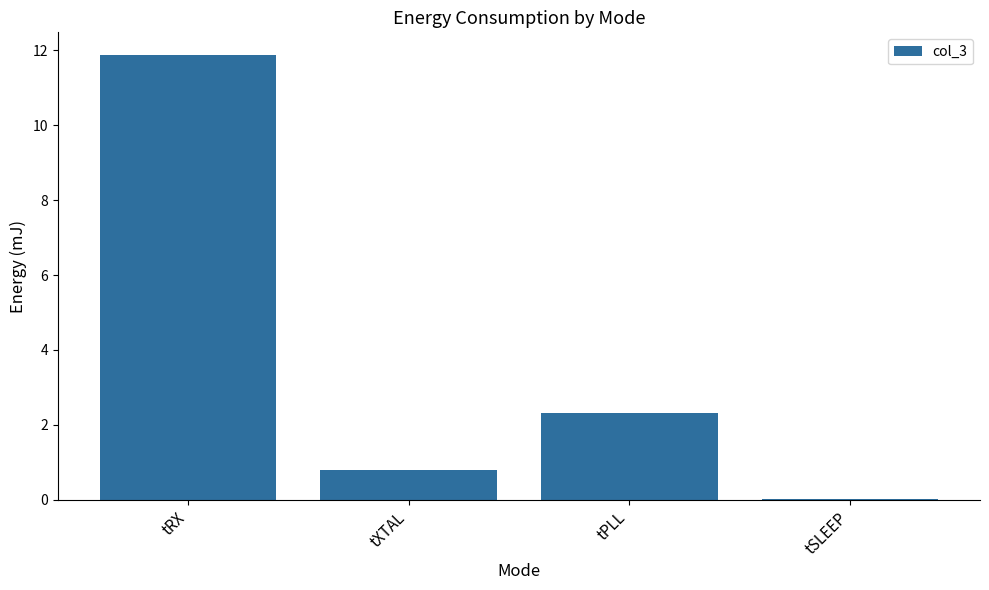

What is the sum of the values at tXTAL and tPLL?

3.1